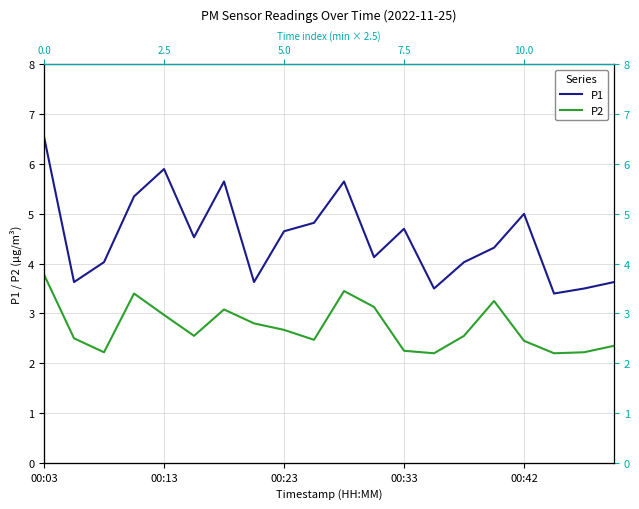

What is the lowest value of the P1 series?

3.4